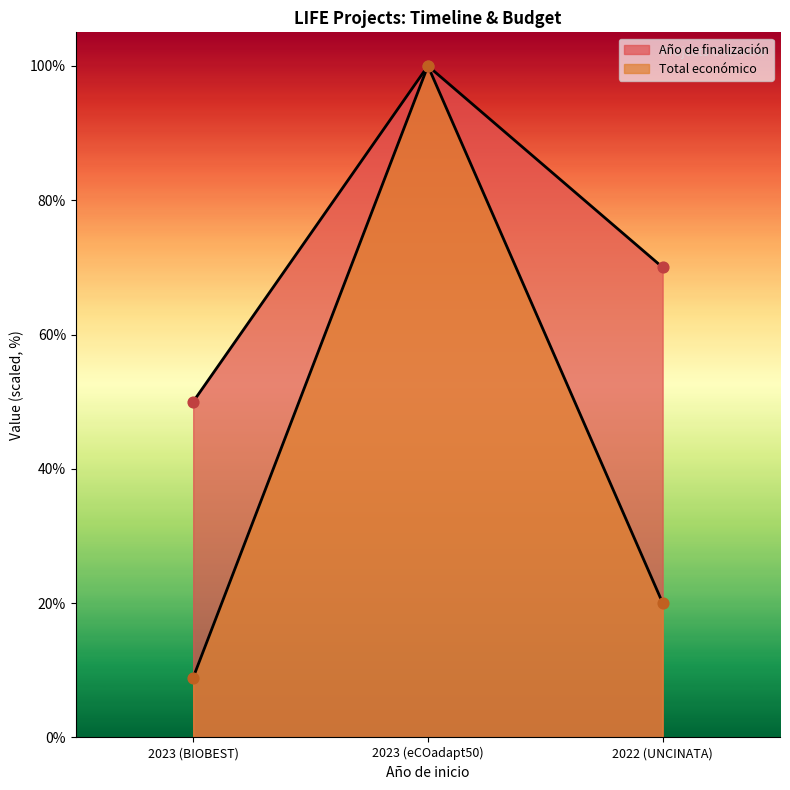

What are all the series names shown in the legend?

Año de finalización, Total económico